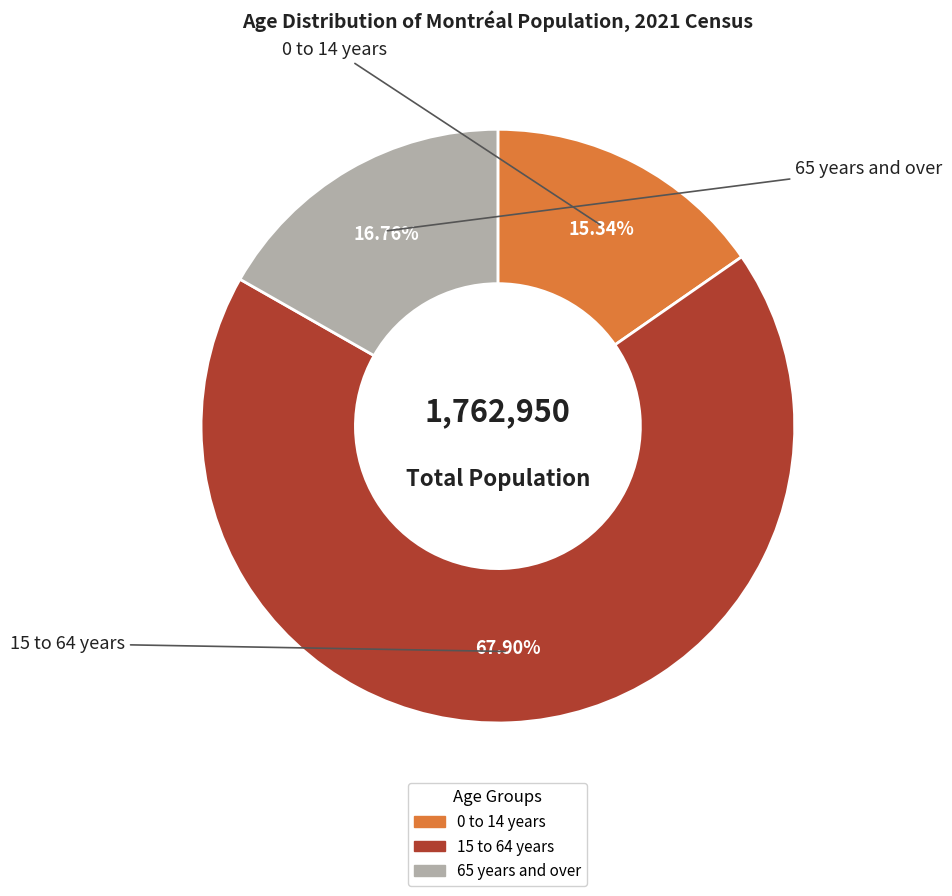

Do 0 to 14 years and 65 years and over together represent more than half of the pie?

No